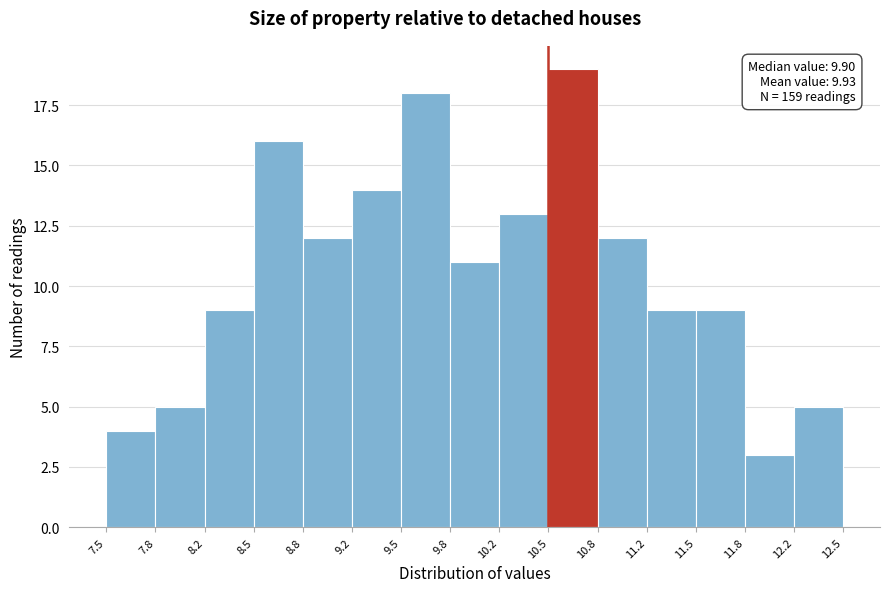

Which range on the x-axis has the tallest bar?

10.5 to 10.8